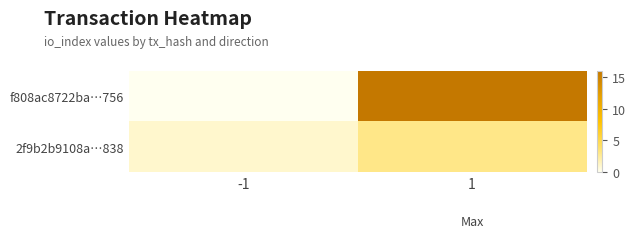

Which series has the widest spread of values?

f808ac8722ba…756